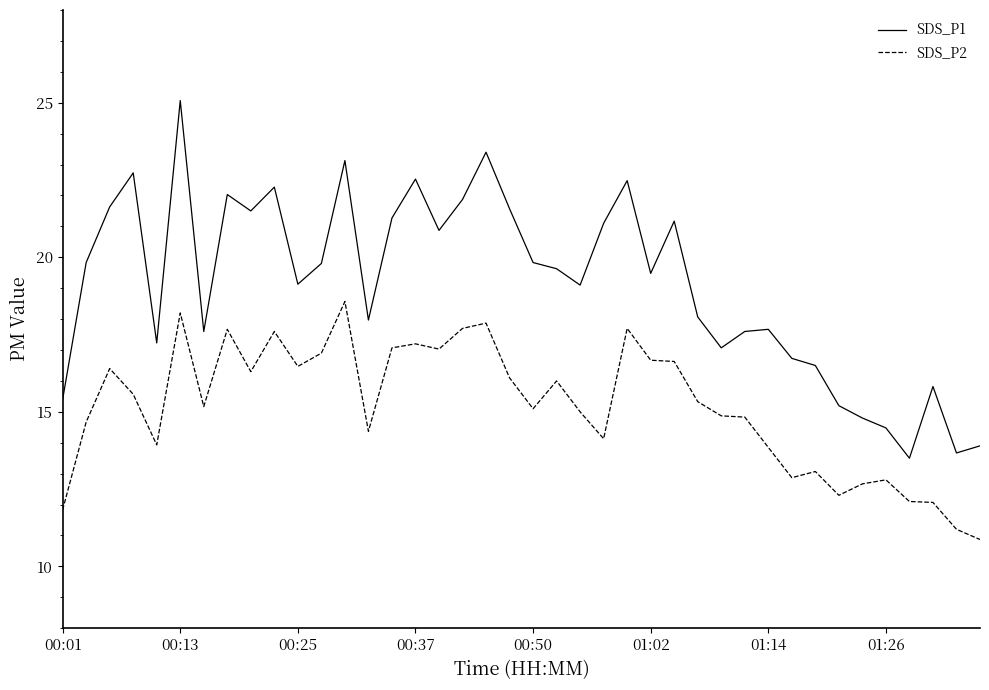

Which series has the widest spread of values?

SDS_P1